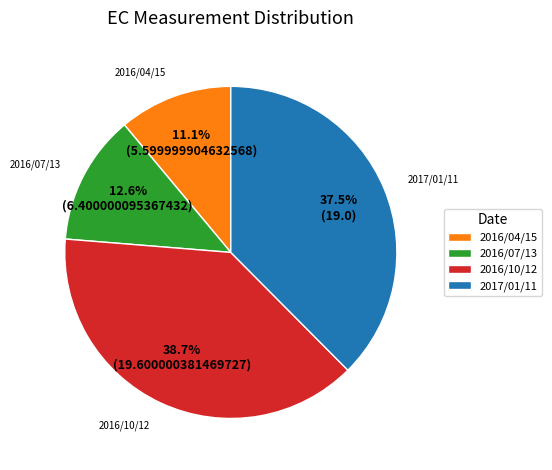

Rank the categories by value from highest to lowest.

2016/10/12, 2017/01/11, 2016/07/13, 2016/04/15